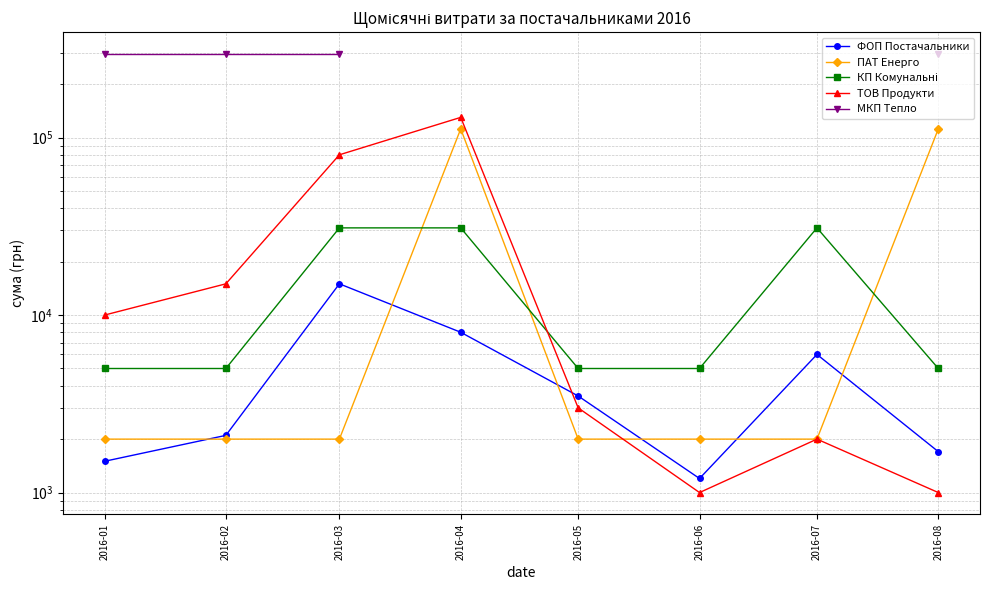

What is the sum of the ФОП Постачальники values at 2016-01 and 2016-04?

9500.0